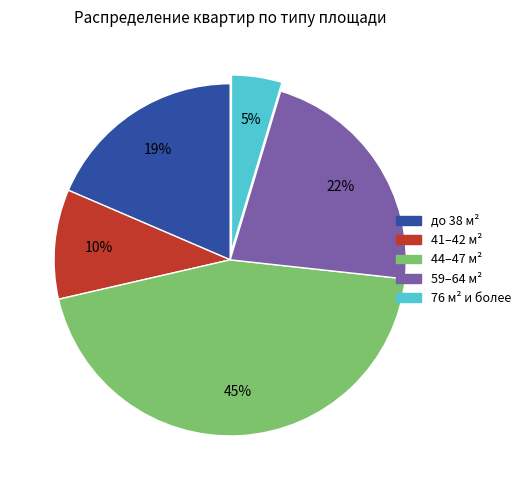

Is there any slice that represents more than half of the pie?

No